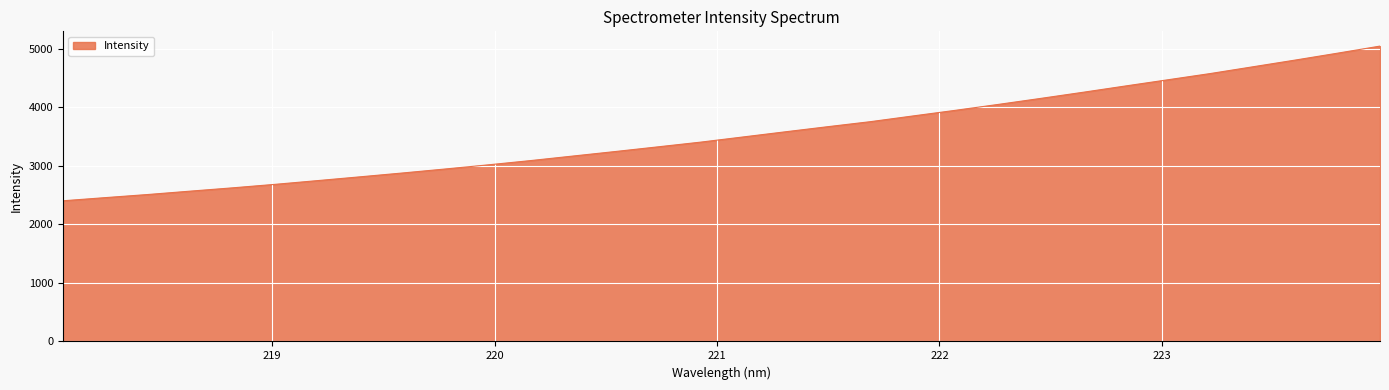

What is the difference between the maximum and minimum values?

2642.9